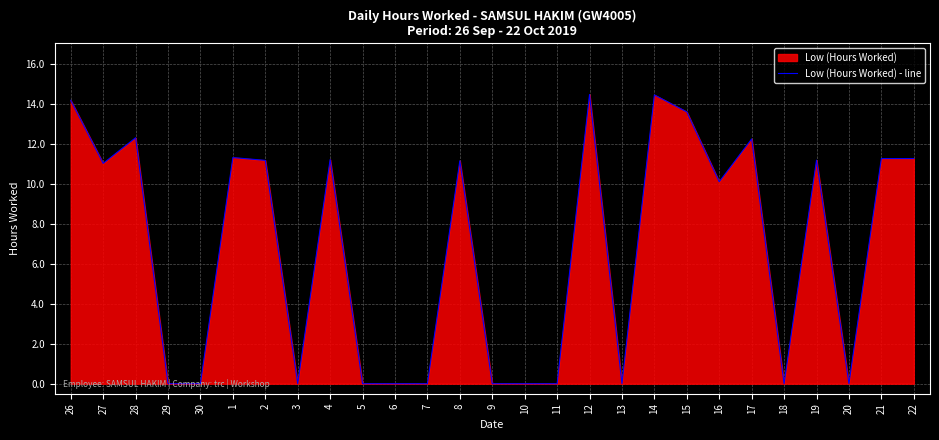

What is the change in value from 8 to 22?

+0.1